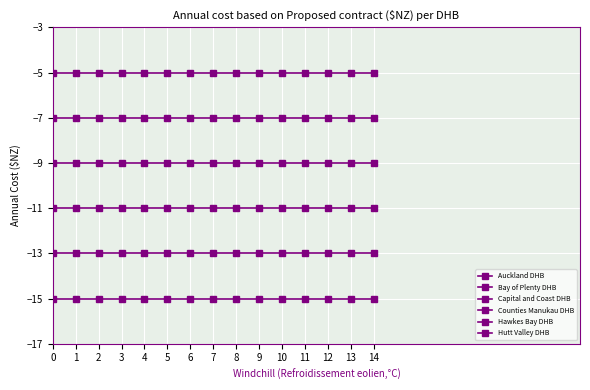

Does the chart have visible grid lines?

Yes